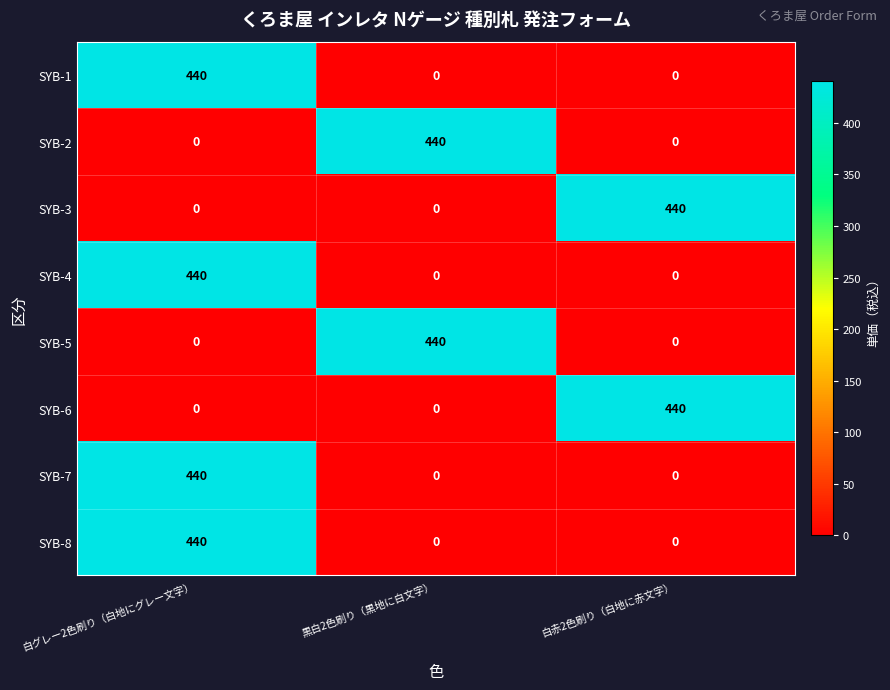

The SYB-5 series shows 93 at 黒白2色刷り（黒地に白文字）. True or false?

False